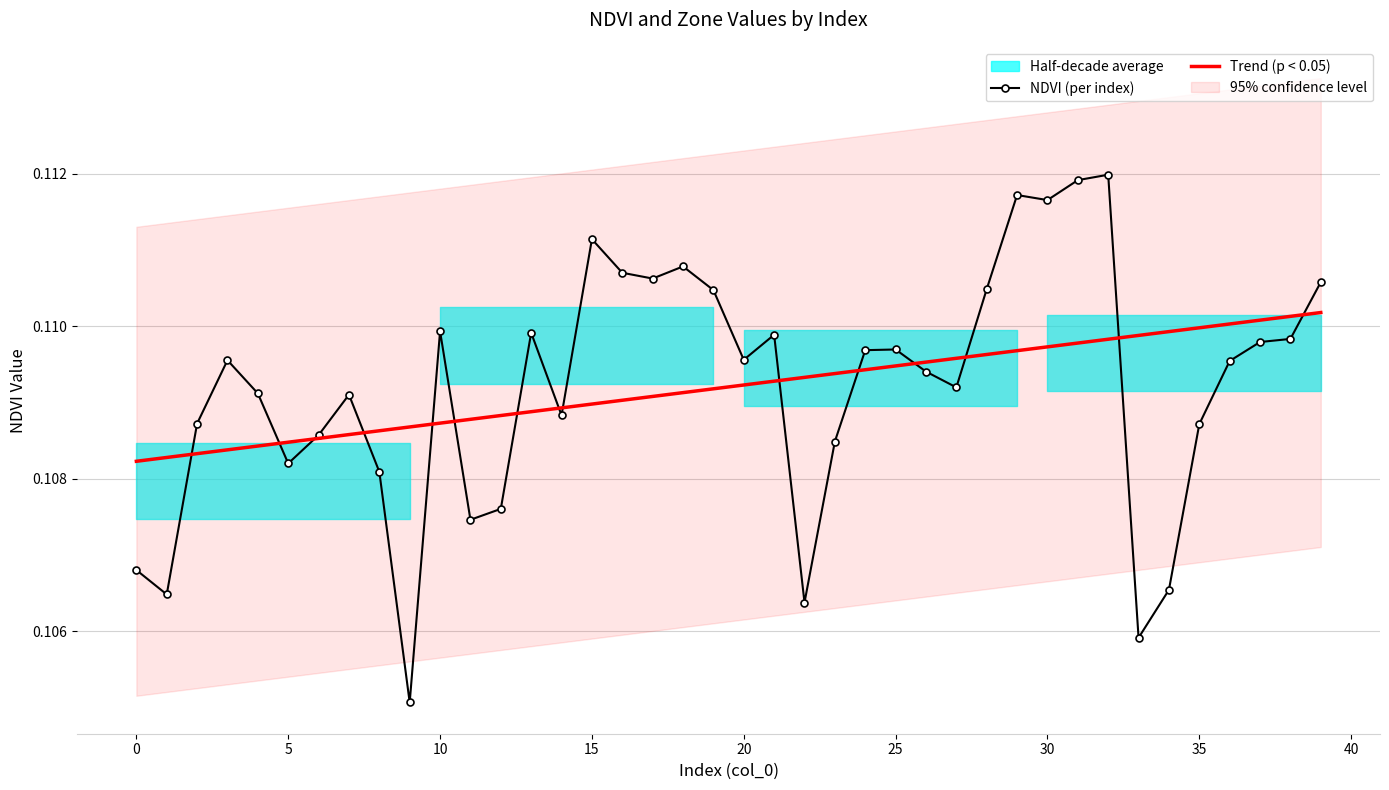

Is it true that NDVI (per index) equals 0.0 at 35?

False